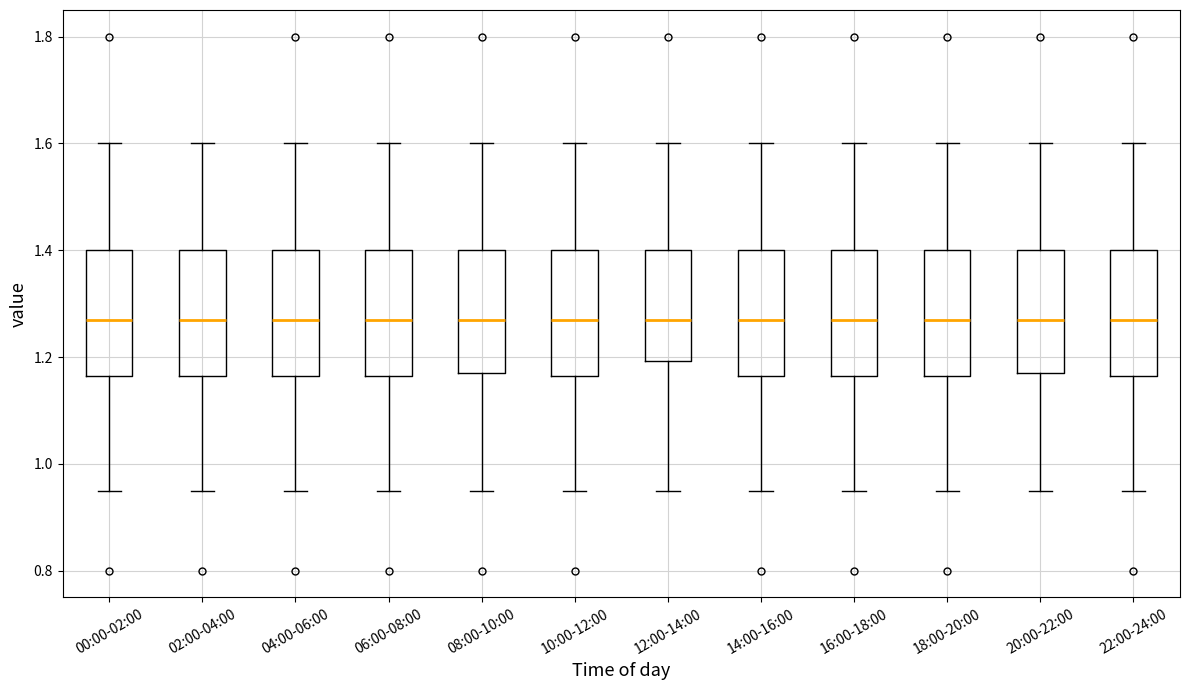

Reading left to right, transcribe this box plot: for each box, give where its median line is, the range the box spans, and where its two whiskers end, as read against the y-axis. The values are not printed on the chart, so give them approximately, as read against the axis.

00:00-02:00: median 1.28, box 1.16 to 1.40, whiskers 0.96 to 1.60
02:00-04:00: median 1.28, box 1.16 to 1.40, whiskers 0.96 to 1.60
04:00-06:00: median 1.28, box 1.16 to 1.40, whiskers 0.96 to 1.60
06:00-08:00: median 1.28, box 1.16 to 1.40, whiskers 0.96 to 1.60
08:00-10:00: median 1.28, box 1.18 to 1.40, whiskers 0.96 to 1.60
10:00-12:00: median 1.28, box 1.16 to 1.40, whiskers 0.96 to 1.60
12:00-14:00: median 1.28, box 1.20 to 1.40, whiskers 0.96 to 1.60
14:00-16:00: median 1.28, box 1.16 to 1.40, whiskers 0.96 to 1.60
16:00-18:00: median 1.28, box 1.16 to 1.40, whiskers 0.96 to 1.60
18:00-20:00: median 1.28, box 1.16 to 1.40, whiskers 0.96 to 1.60
20:00-22:00: median 1.28, box 1.18 to 1.40, whiskers 0.96 to 1.60
22:00-24:00: median 1.28, box 1.16 to 1.40, whiskers 0.96 to 1.60